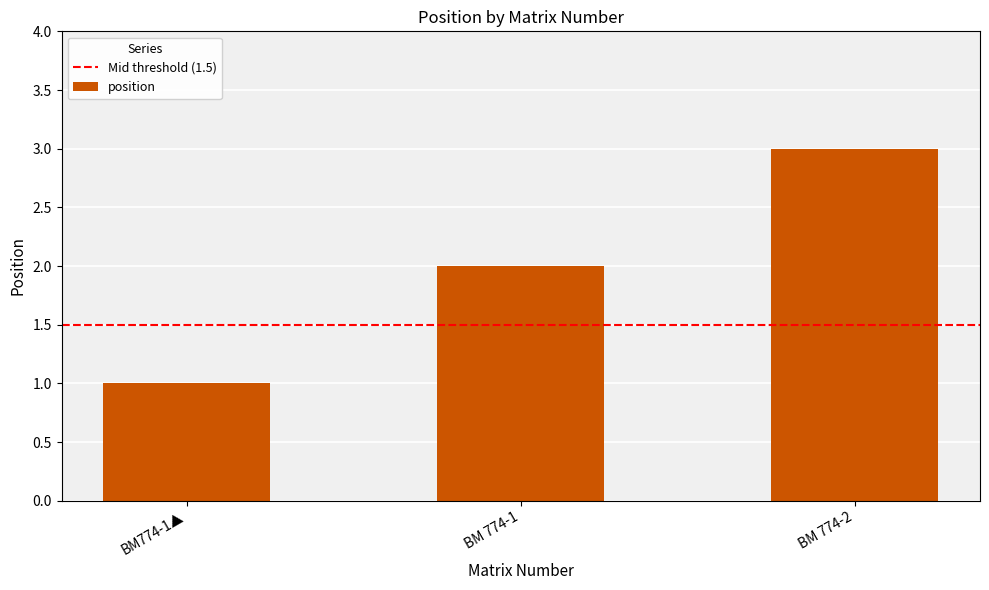

Reading right to left, extract all data points from this chart.

BM 774-2=3	BM 774-1=2	BM774-1▲=1